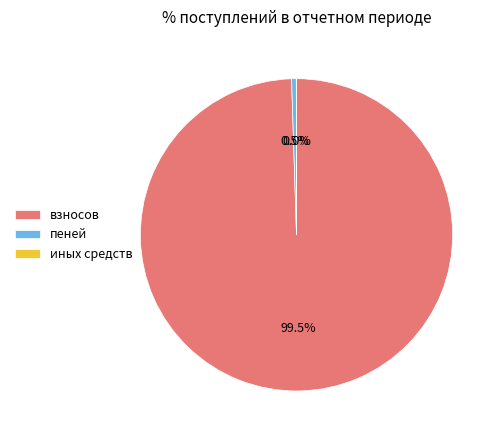

What is the largest slice in the pie chart?

взносов